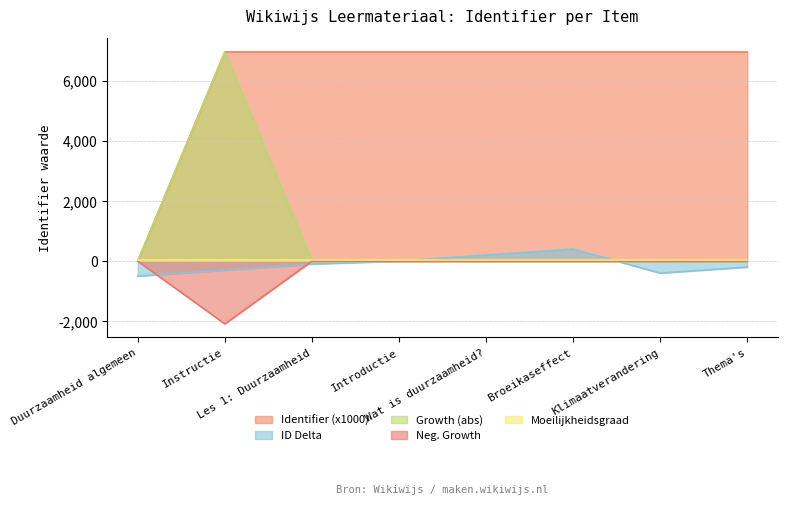

Which label corresponds to the smallest value in the chart?

Instructie